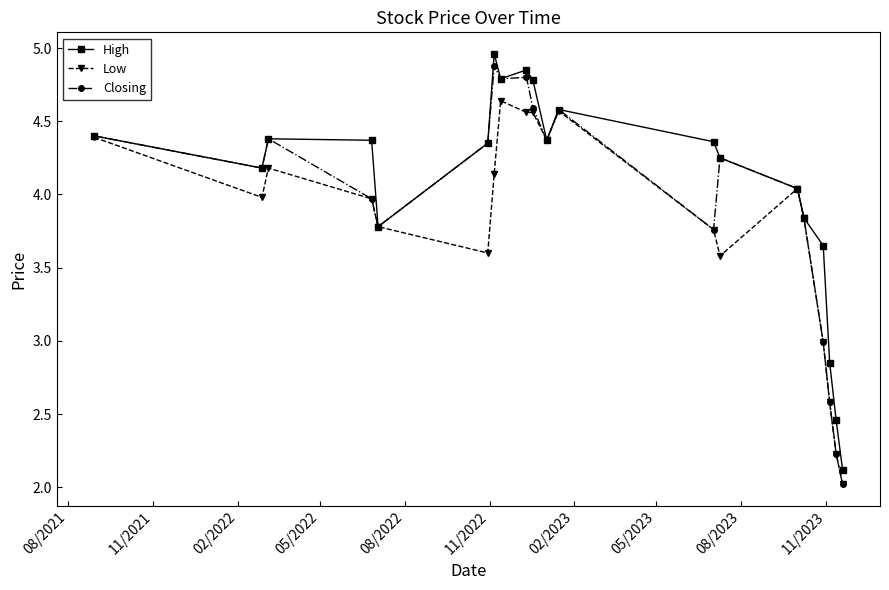

Count the number of categories in the chart.

20